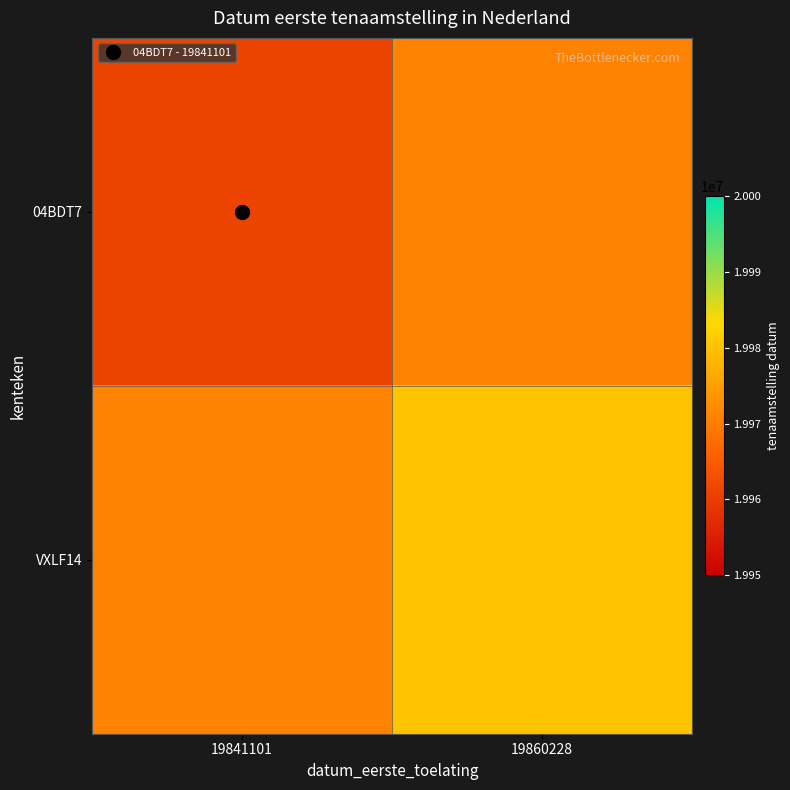

Reading left to right, extract all data points from this chart.

04BDT7: 19841101=19961021.0	19860228=19970713.5
VXLF14: 19841101=19970713.5	19860228=19980406.0